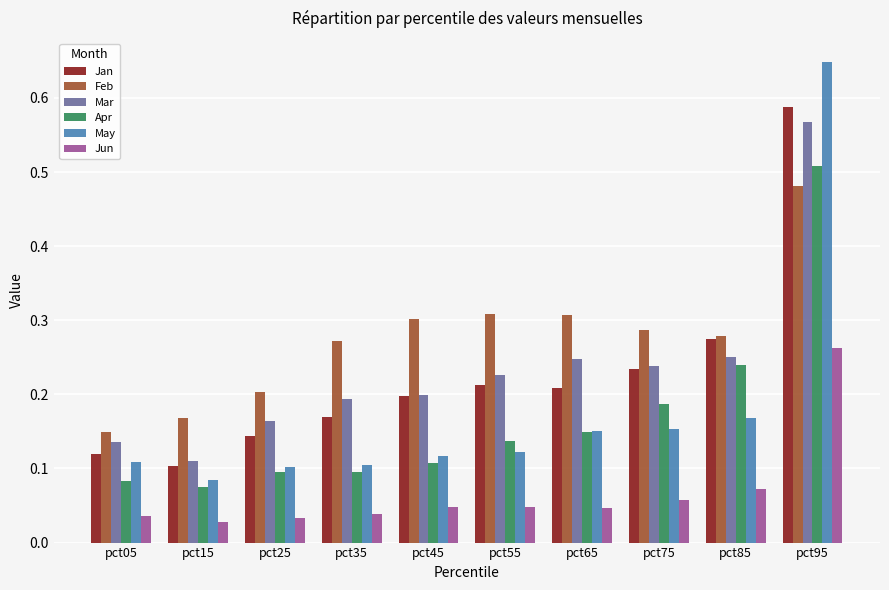

What is the difference between the Jan values at pct95 and pct35?

0.4